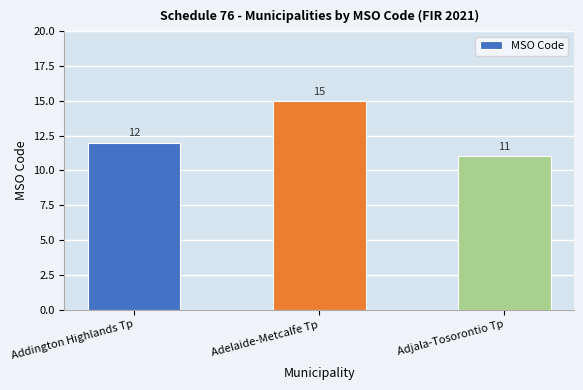

What is the change in value from Adelaide-Metcalfe Tp to Adjala-Tosorontio Tp?

-4